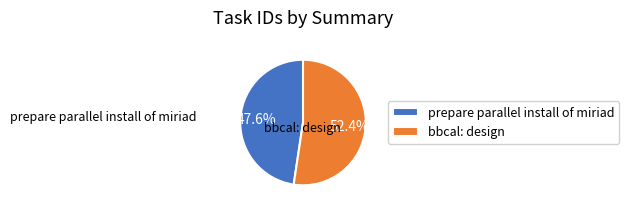

To the nearest percent, what is the combined percentage of bbcal: design and prepare parallel install of miriad?

100%